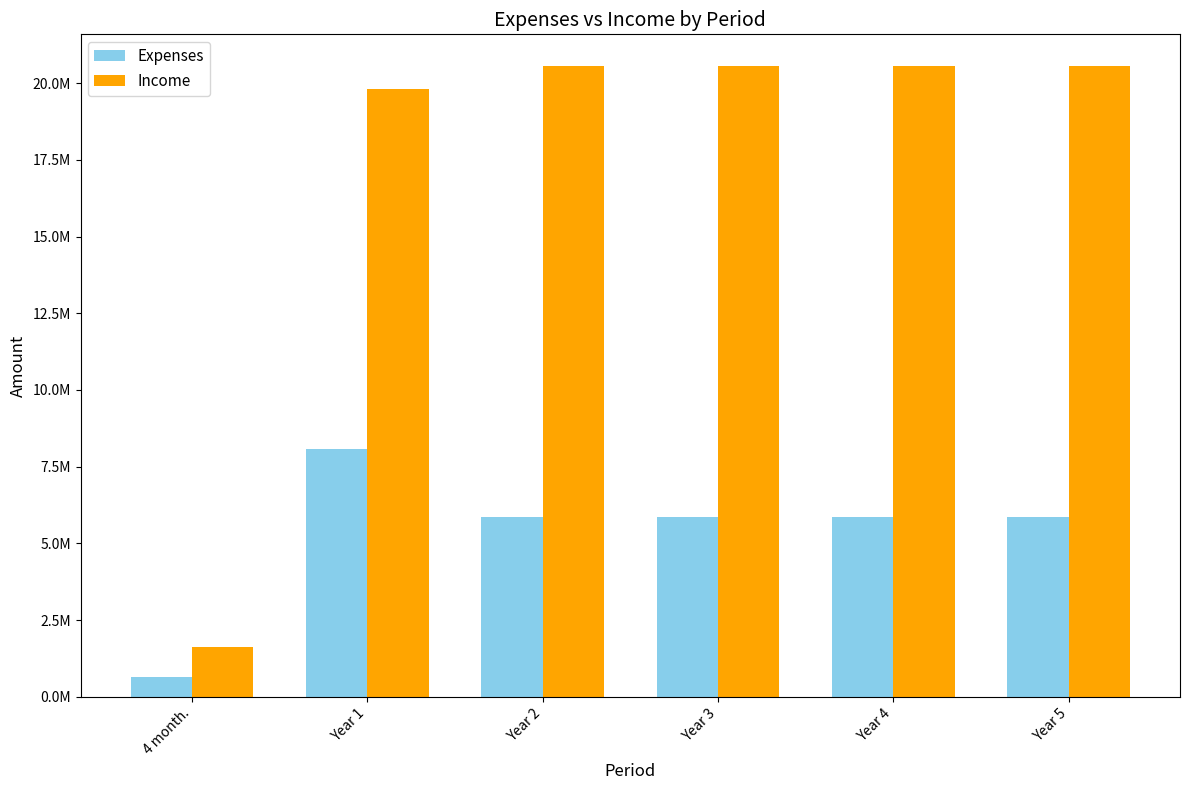

Does the chart contain any negative values?

No